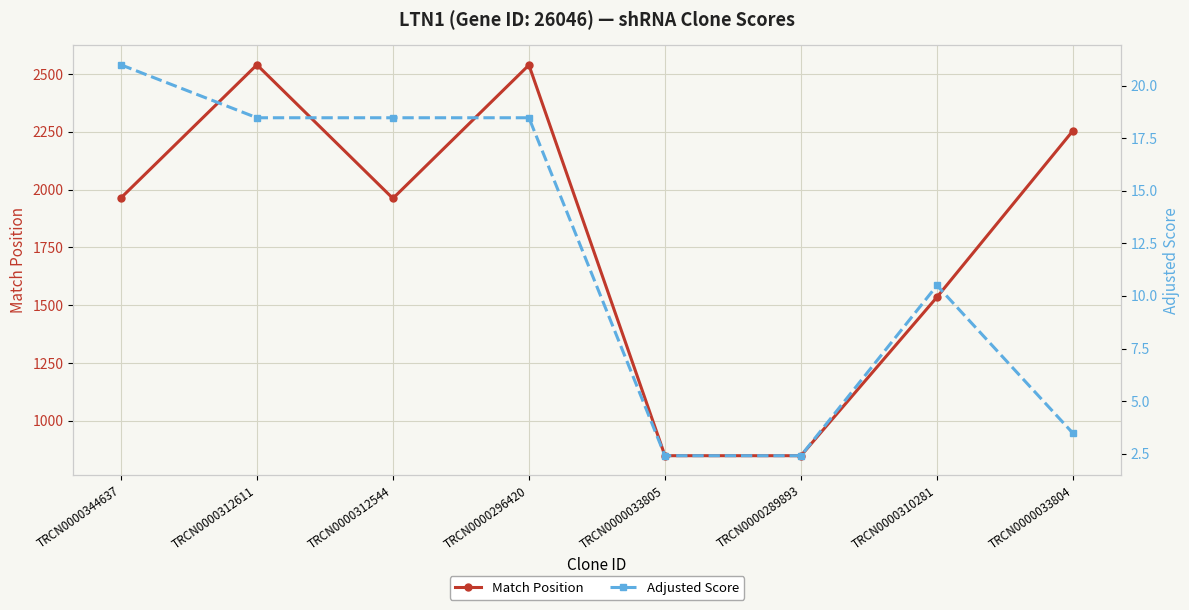

True or false: Adjusted Score has a value of 18.5 at TRCN0000296420.

True